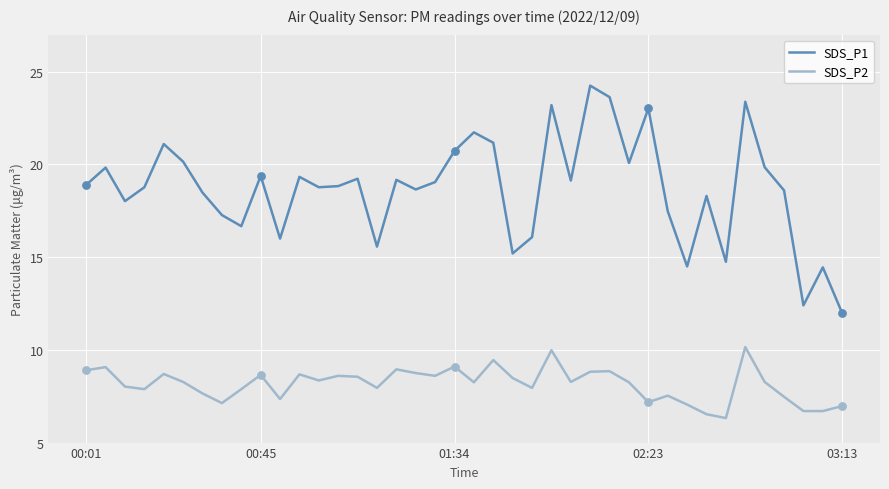

Which series has the widest spread of values?

SDS_P1